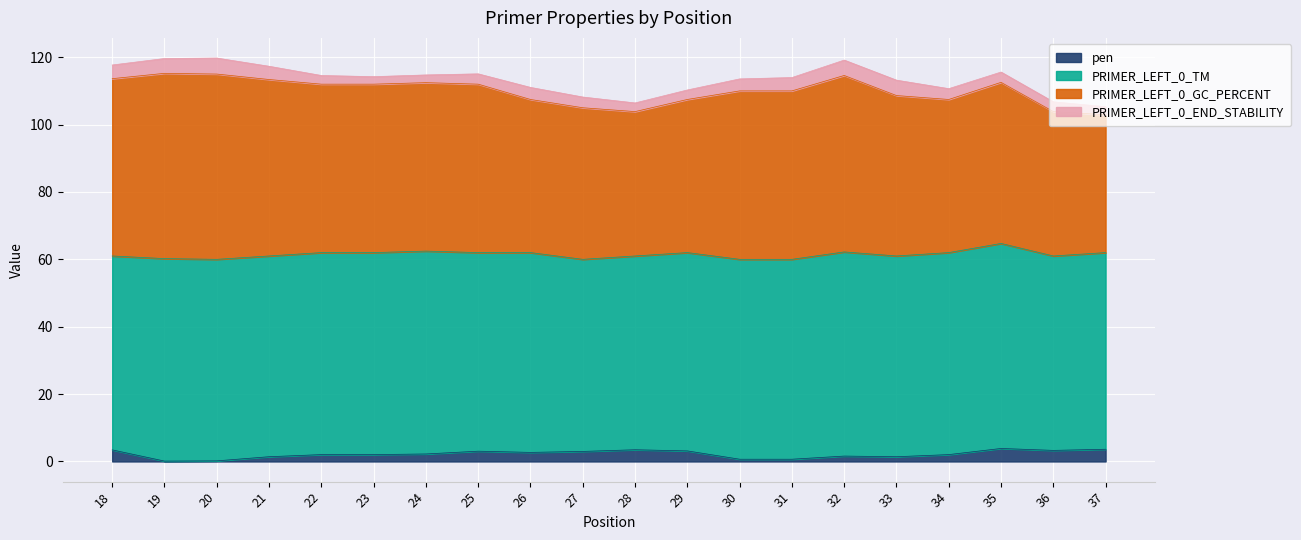

How many data points does each series have?

20